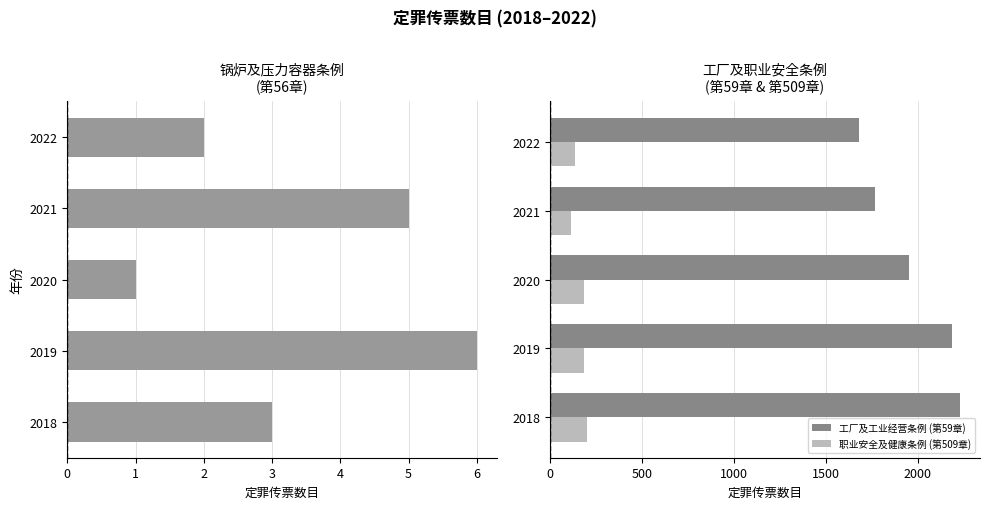

How many values in the 锅炉及压力容器条例 (第56章) series exceed 3?

2